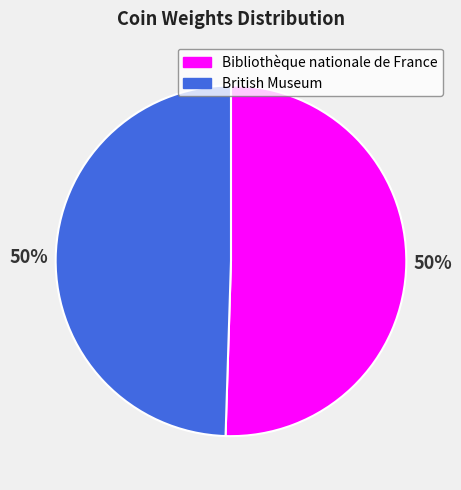

Approximately how many times larger is the value at British Museum compared to Bibliothèque nationale de France?

1.0